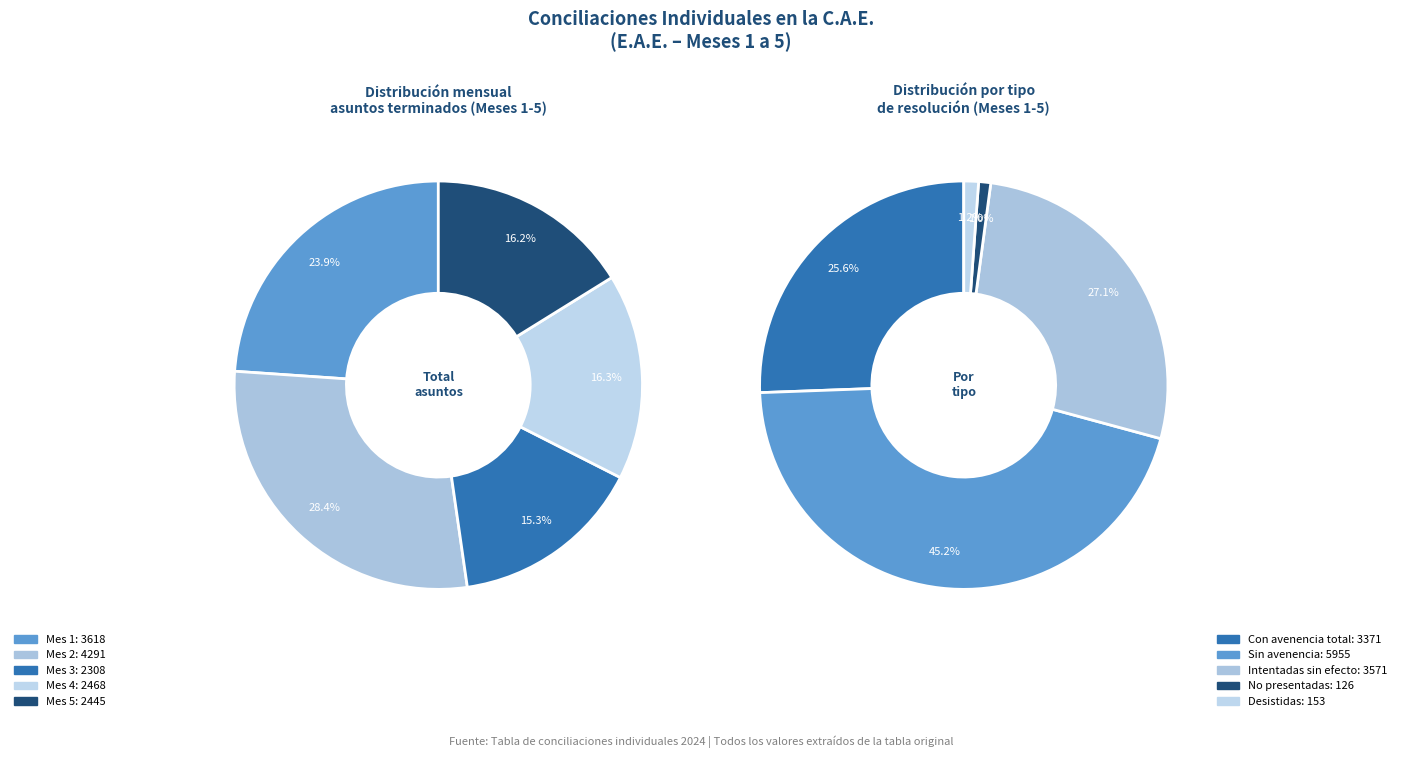

True or false: Mes 2 accounts for 7% of the total.

False